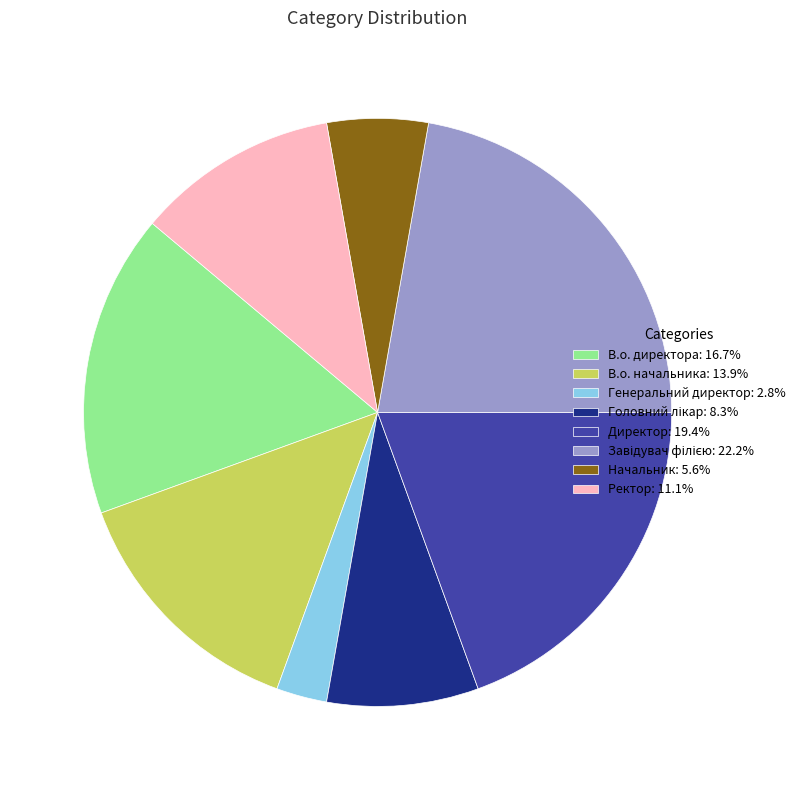

Does В.о. директора: 16.7% account for over 50% of the chart?

No